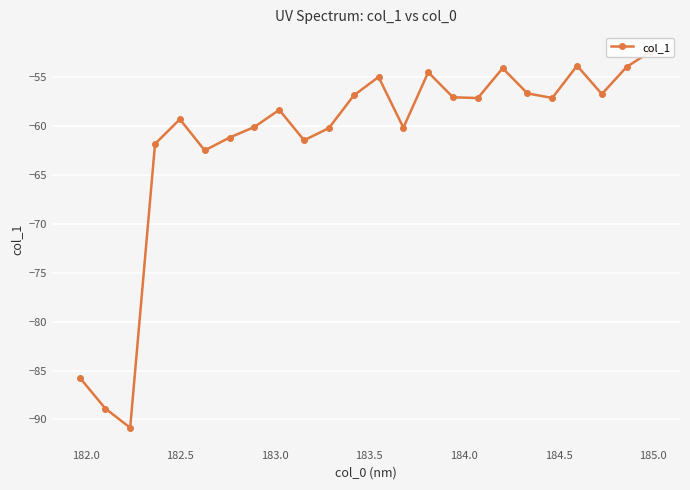

What is the difference between the second highest and minimum values?

37.0